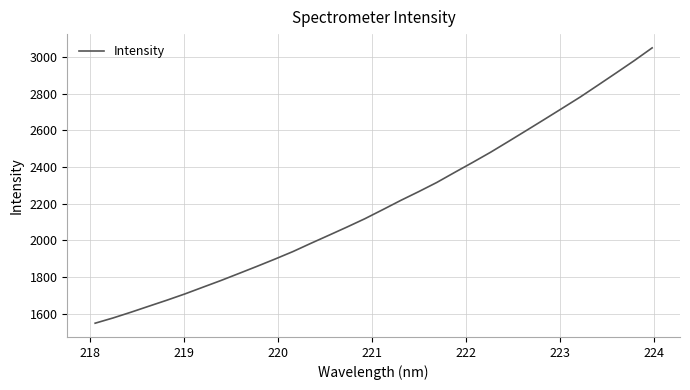

What is the minimum value shown in the chart?

1548.0